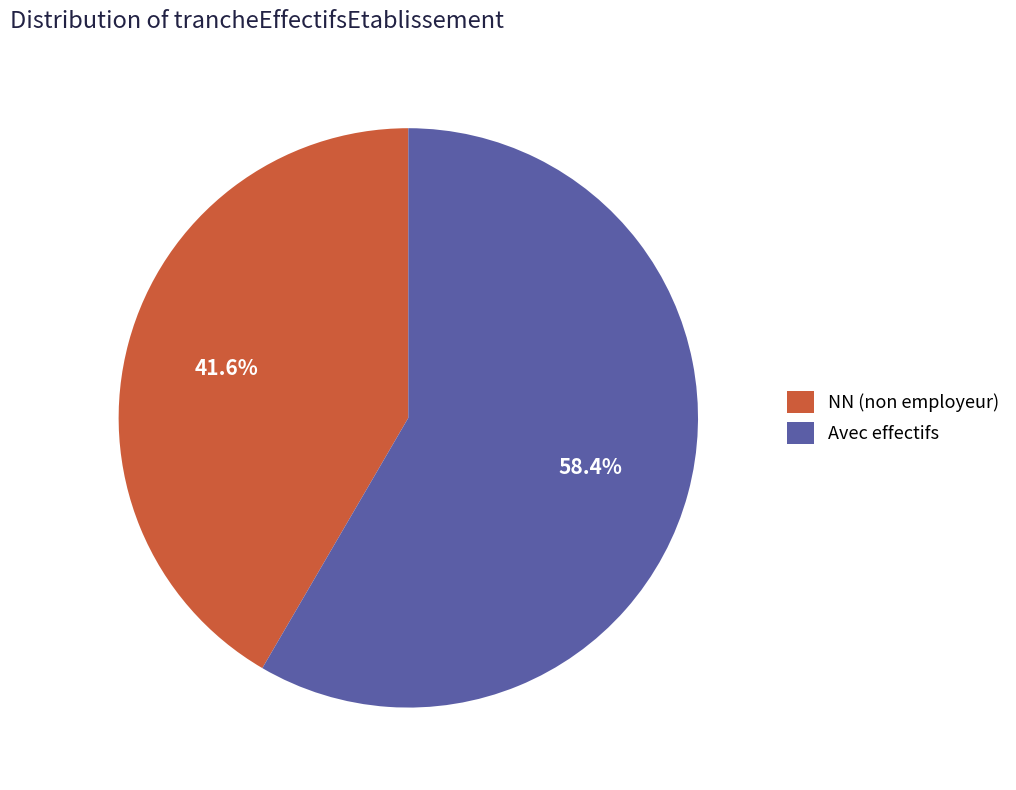

How many slices are in this pie chart?

2